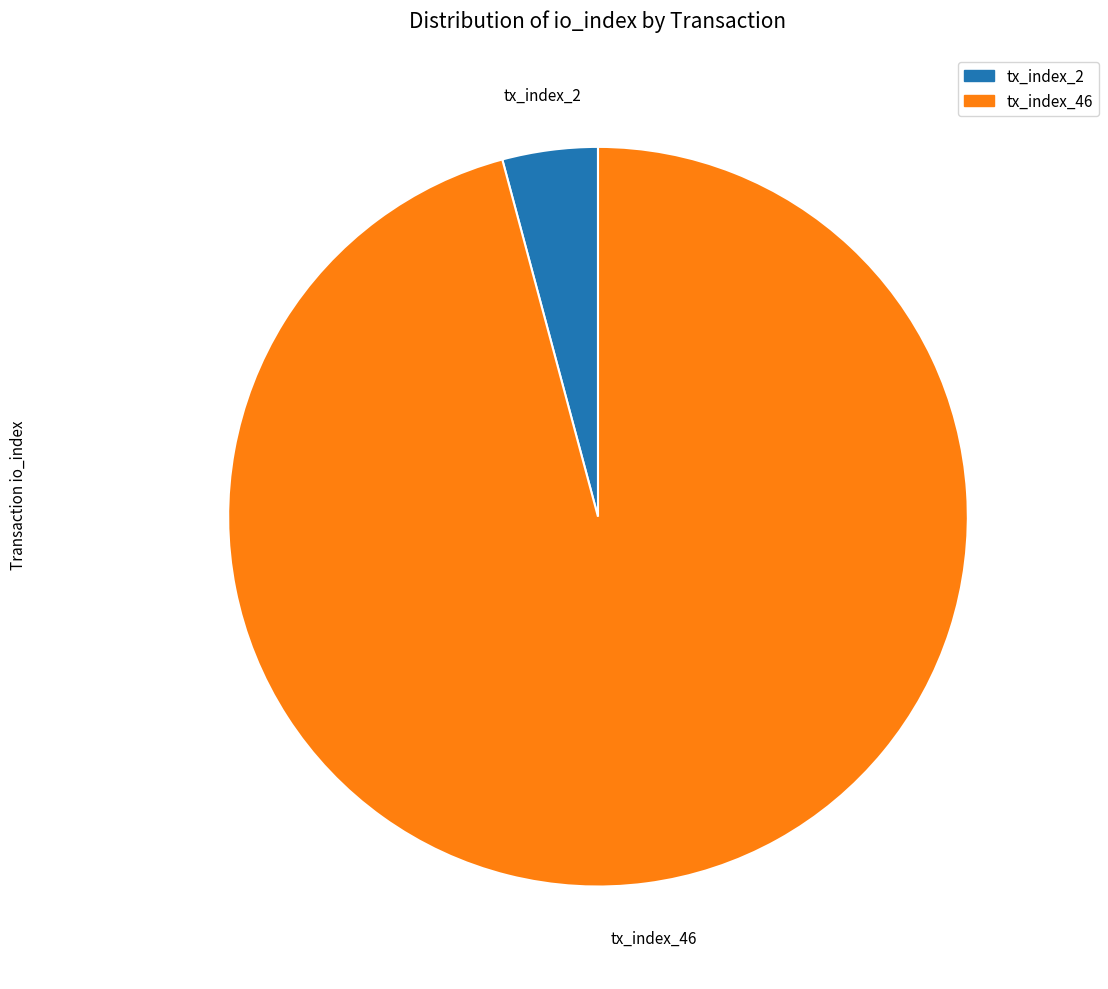

Which slice represents more than half of the pie?

tx_index_46